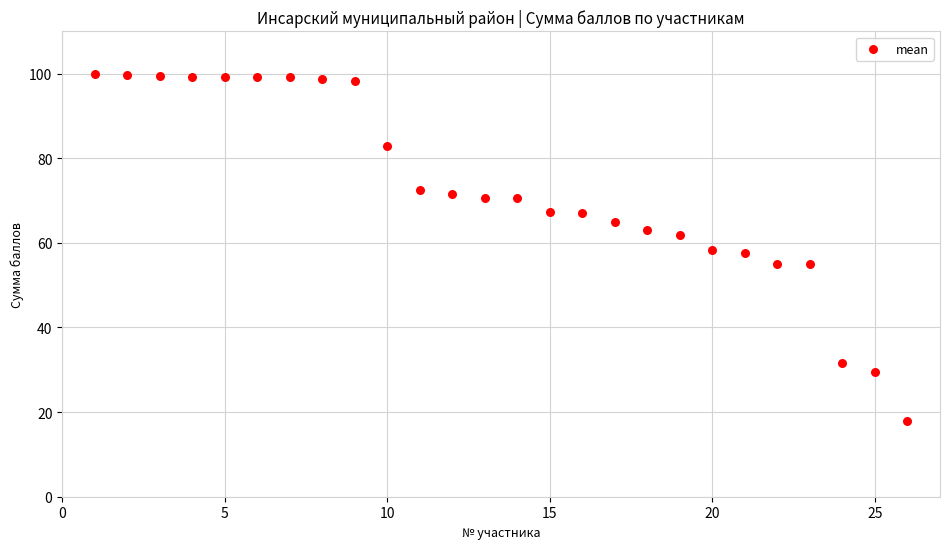

What is the range of Y values (max minus min)?

82.0